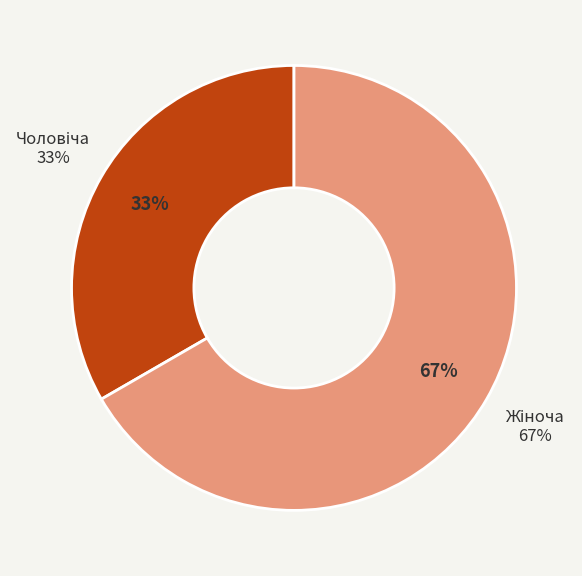

Combined, what portion of the pie is Чоловіча and Жіноча?

100.0%